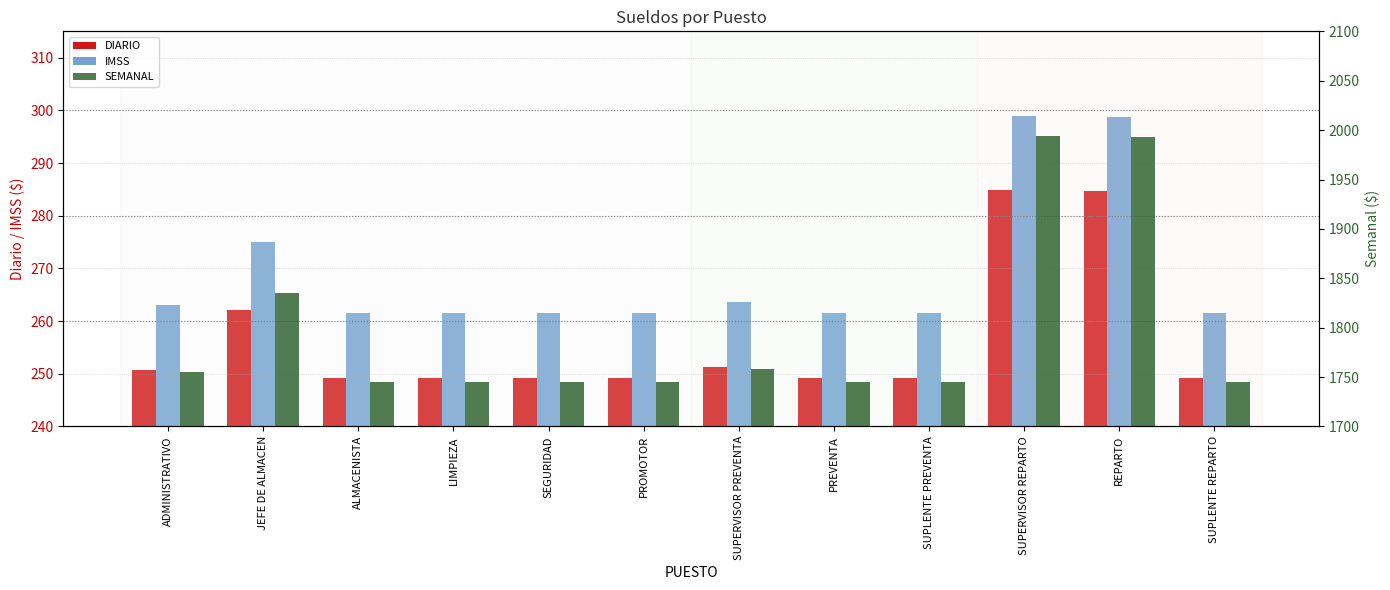

How many groups of bars are there?

12